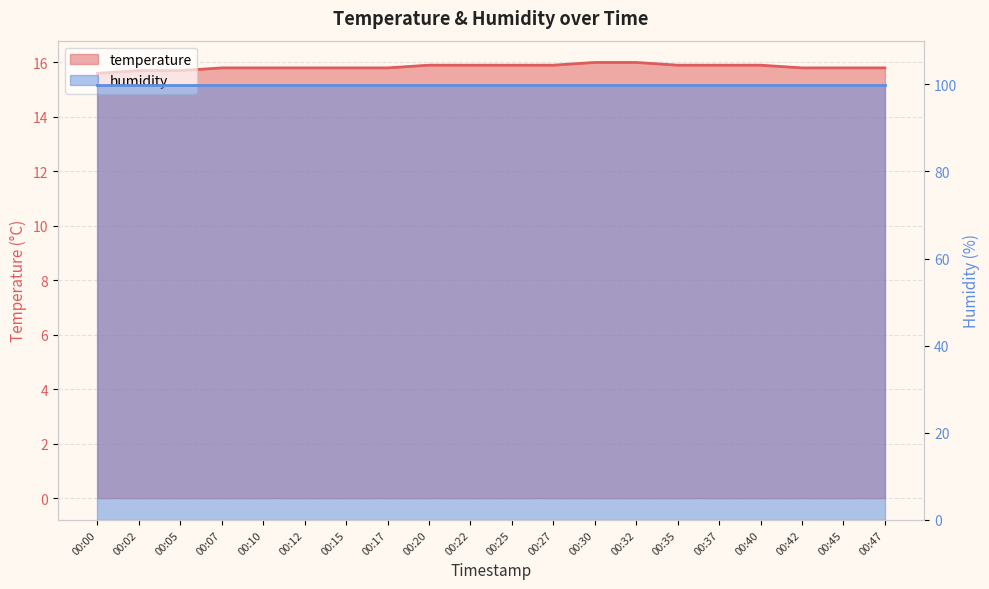

What is the approximate value at 00:22?

15.9